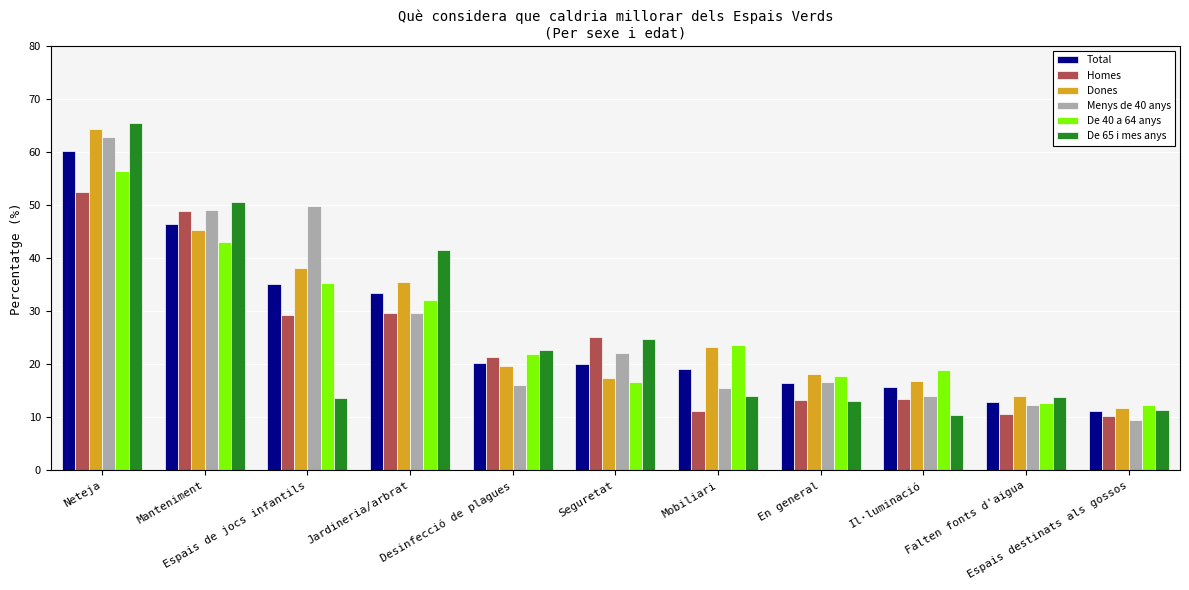

What are all the series names shown in the legend?

Total, Homes, Dones, Menys de 40 anys, De 40 a 64 anys, De 65 i mes anys